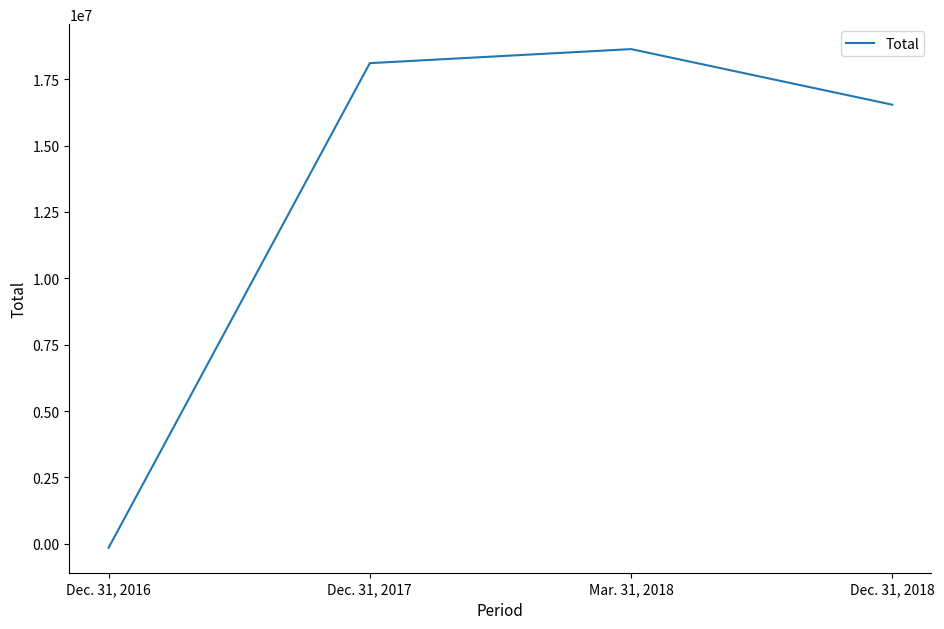

How many values are below zero?

1